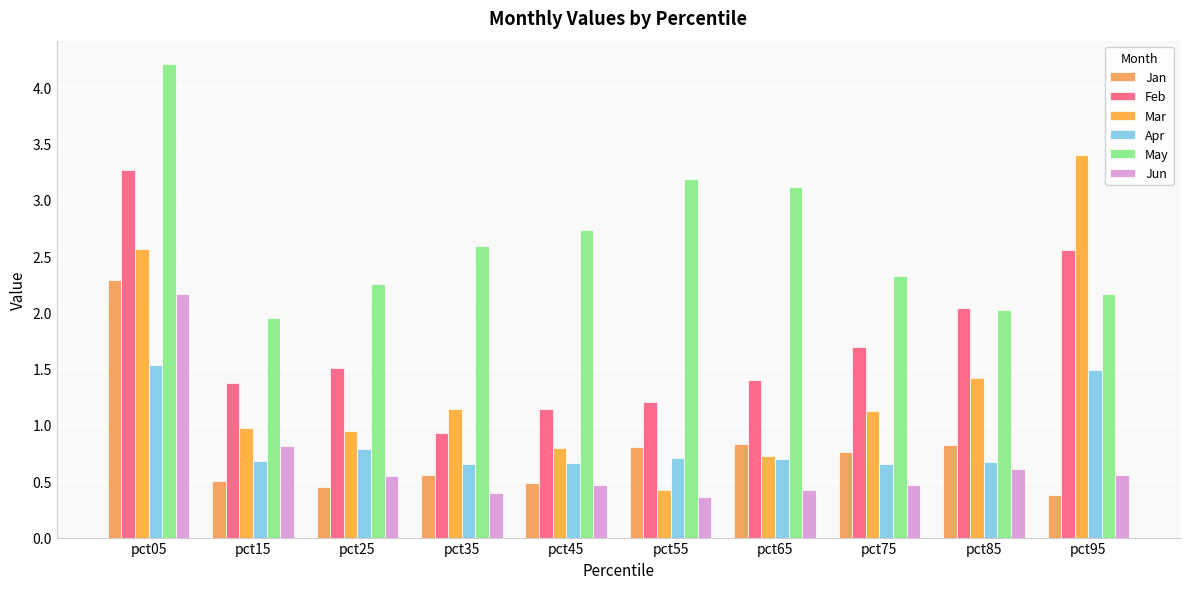

How many values in the May series exceed 2?

9